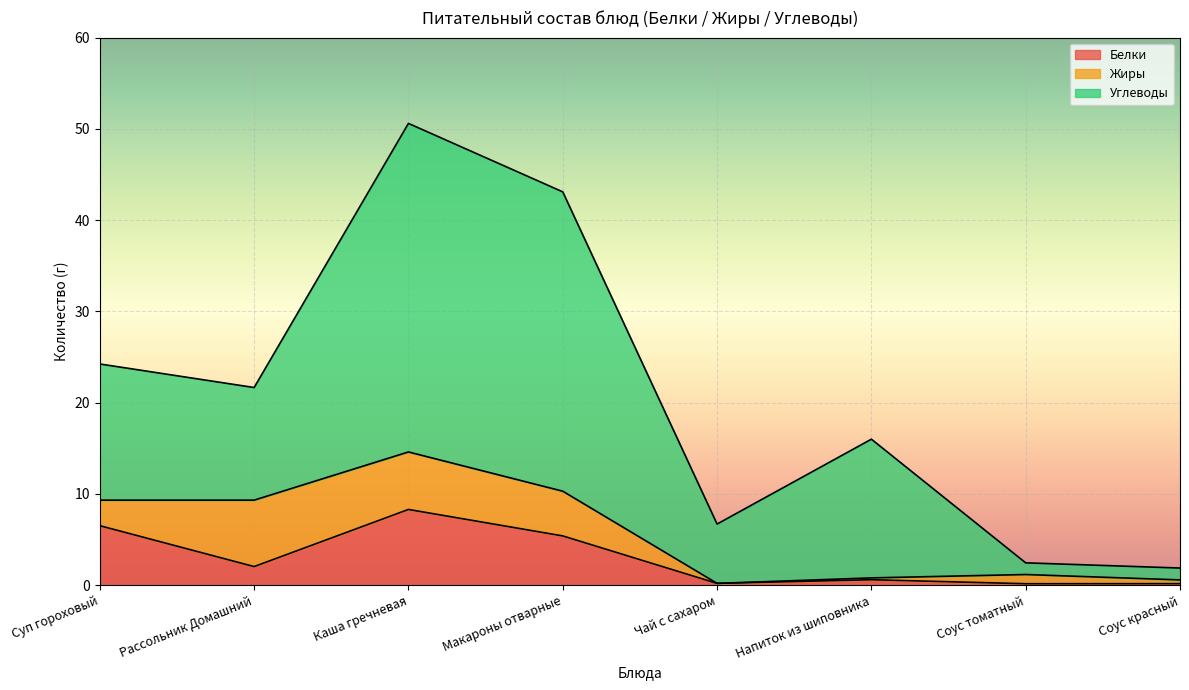

The Белки series shows 2.0 at Рассольник Домашний. True or false?

True